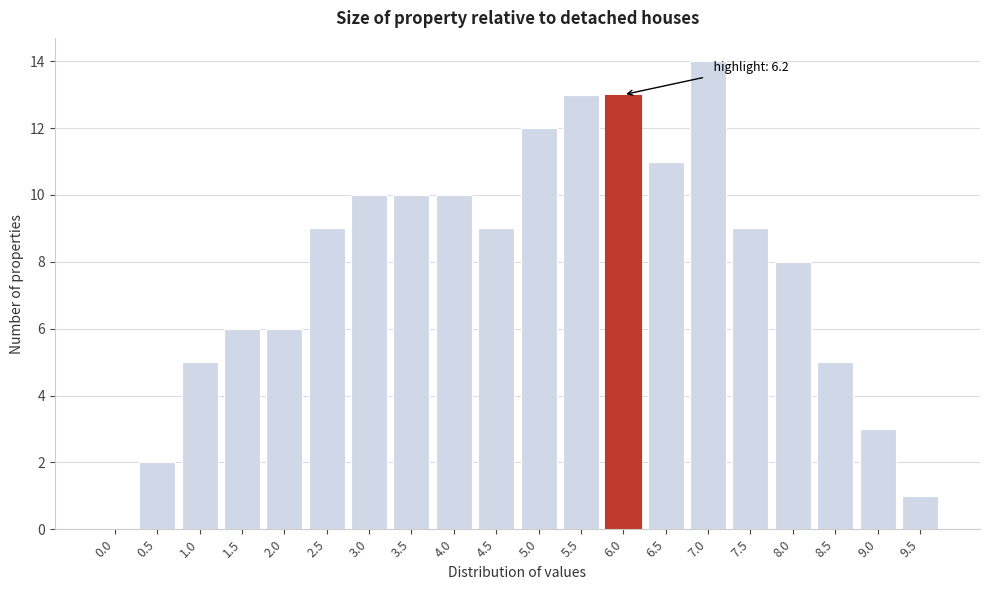

Reading left to right, extract all data points from this chart.

0.0=0	0.5=2	1.0=5	1.5=6	2.0=6	2.5=9	3.0=10	3.5=10	4.0=10	4.5=9	5.0=12	5.5=13	6.0=13	6.5=11	7.0=14	7.5=9	8.0=8	8.5=5	9.0=3	9.5=1